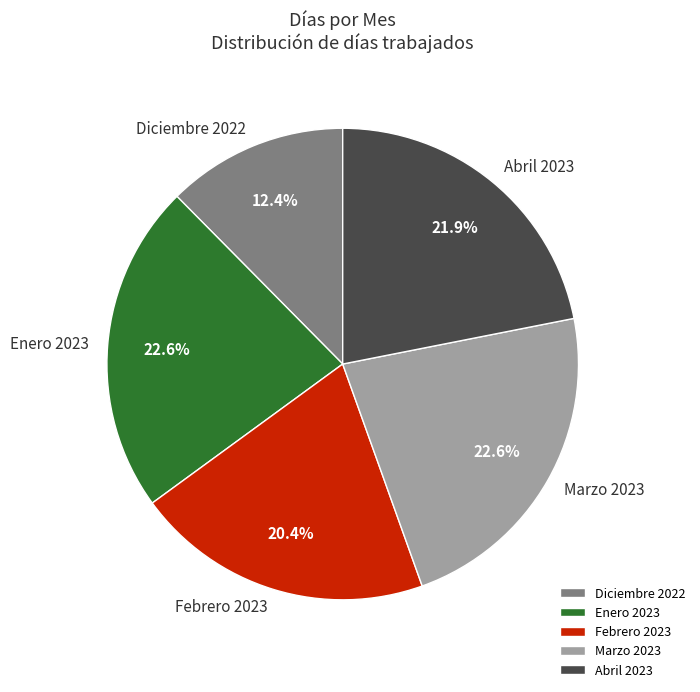

To the nearest percent, what is the combined percentage of Febrero 2023 and Diciembre 2022?

33%